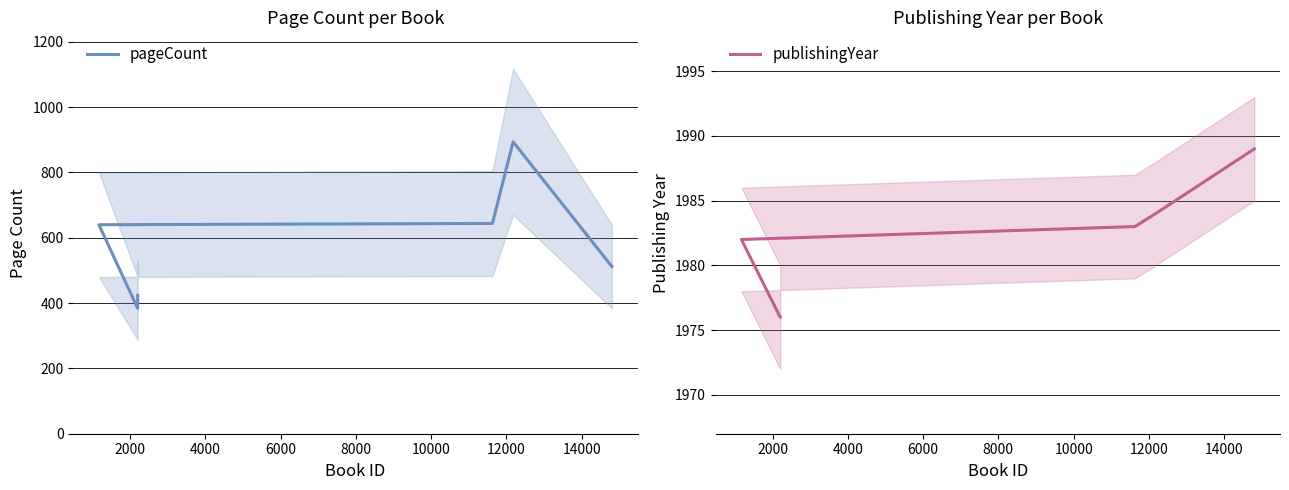

The publishingYear series shows 3302 at 6000. True or false?

False